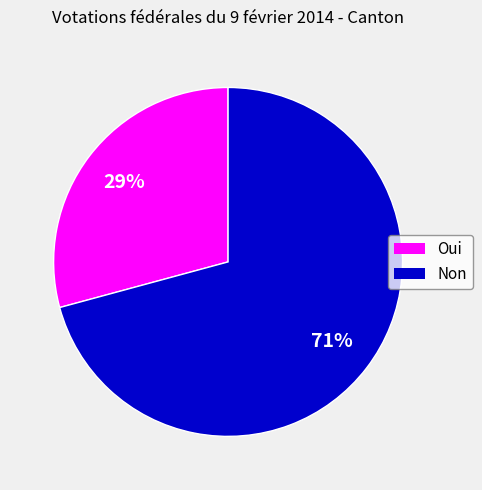

Which slice is the smallest?

Oui